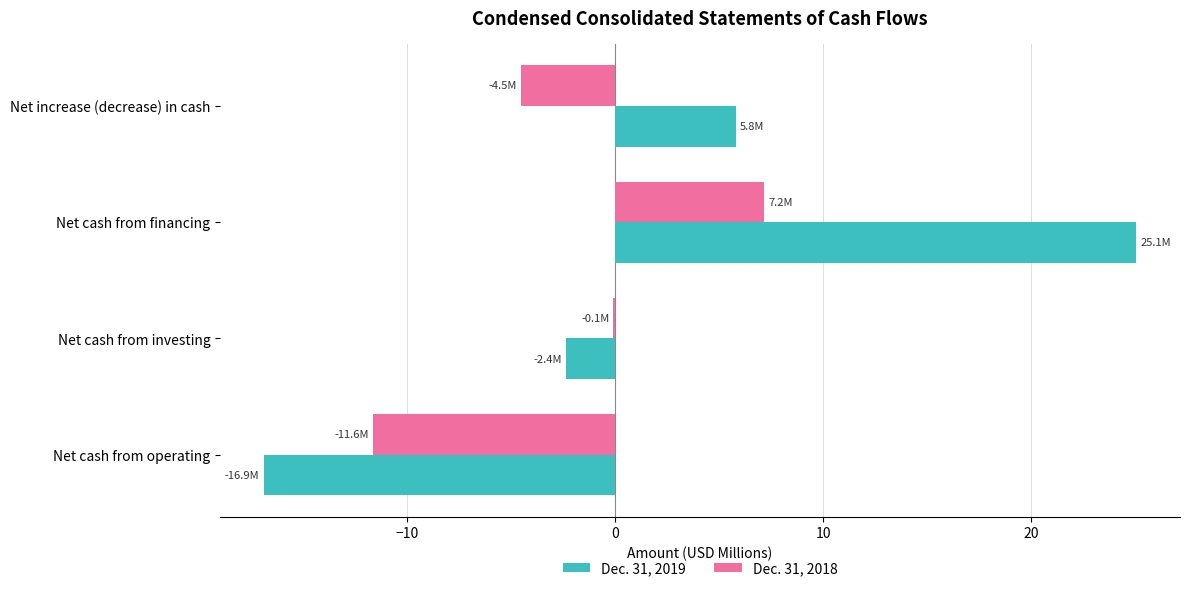

Is the value of Dec. 31, 2018 at Net cash from investing greater than the value of Dec. 31, 2019 at Net cash from investing?

Yes